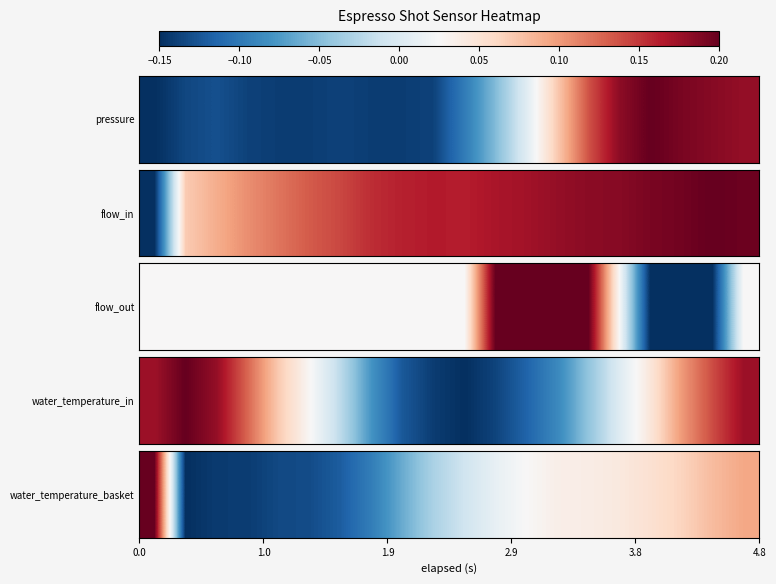

Reading left to right, extract all data points from this chart.

0.2	-0.1	-0.1	-0.1	-0.1	-0.1	-0.1	-0.1	-0.1	-0.0	-0.0	0.0	0.0	0.0	0.0	0.0	0.1	0.1	0.1	0.1